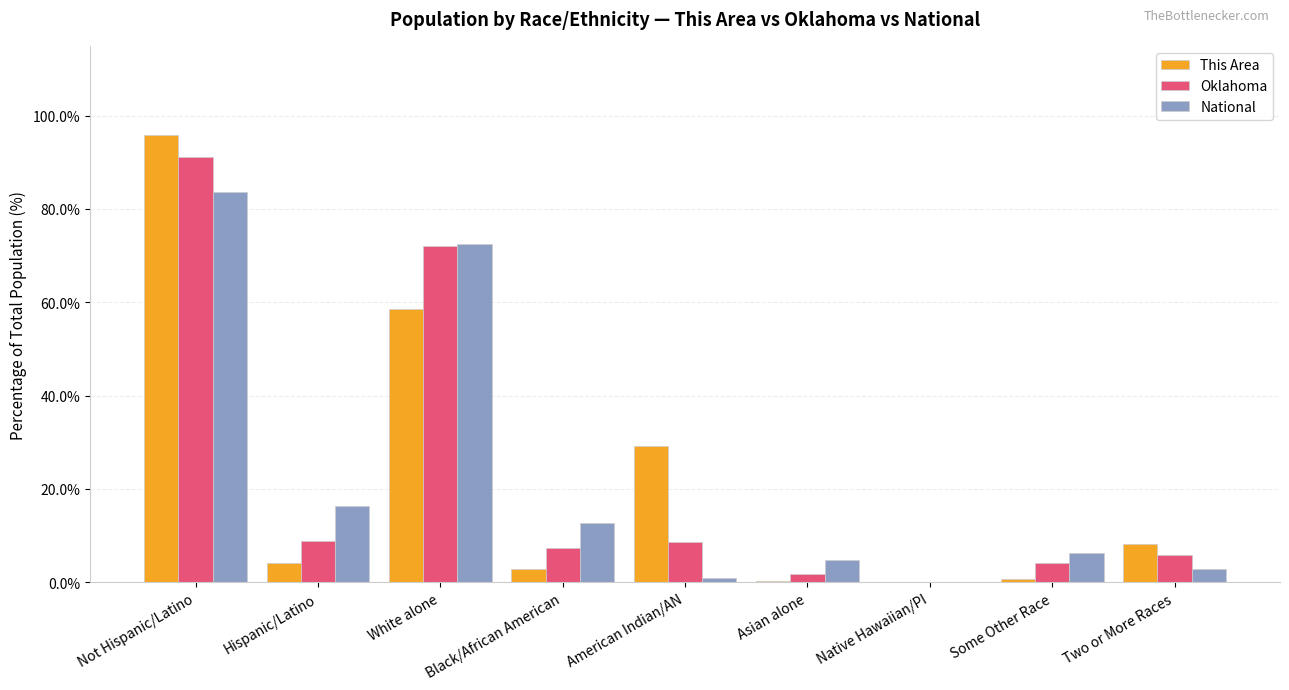

Which series changed the most between Not Hispanic/Latino and Some Other Race?

This Area